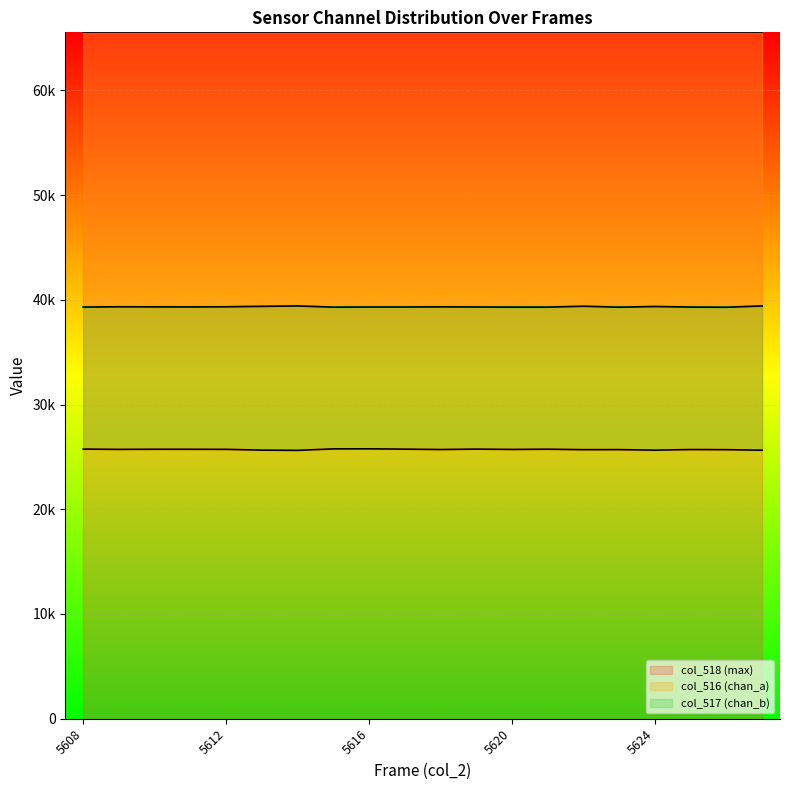

Which series has the largest total across all categories?

col_517